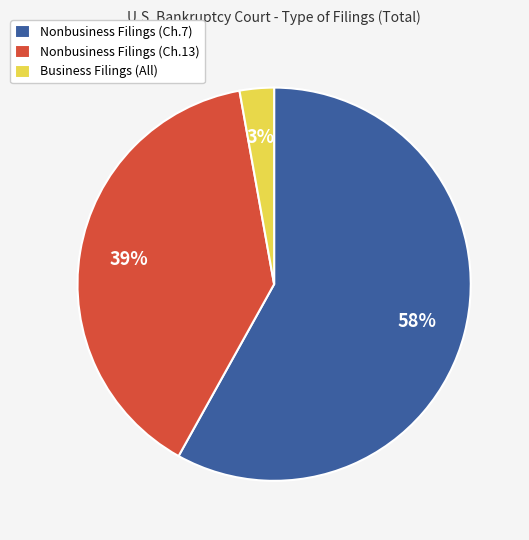

Count the number of slices in the pie.

3